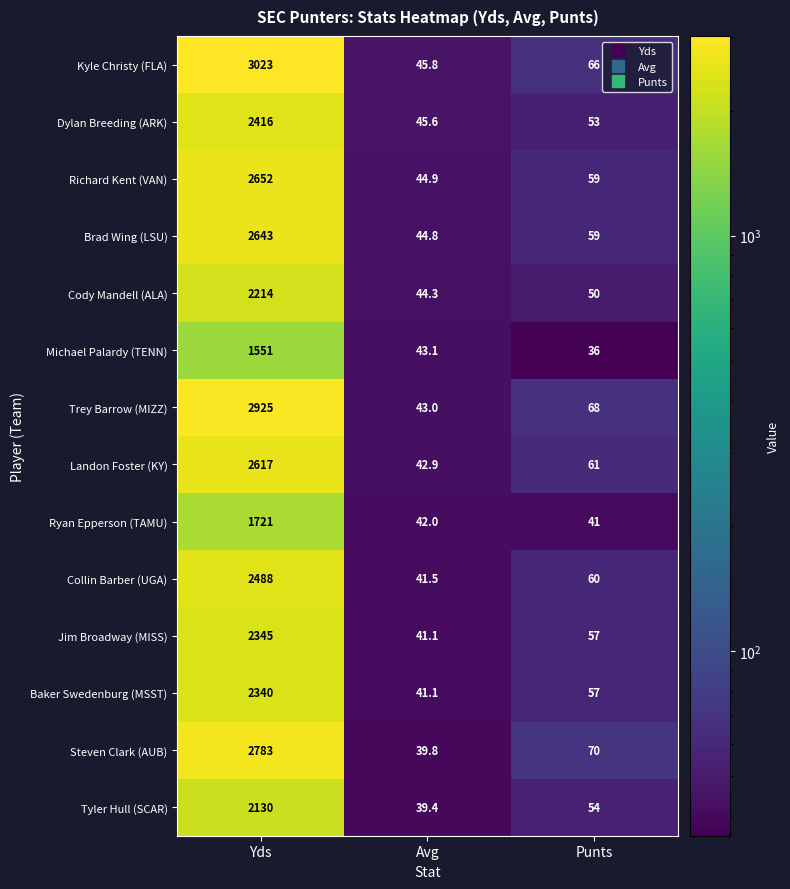

Is it true that Brad Wing (LSU) equals 59.0 at Punts?

True